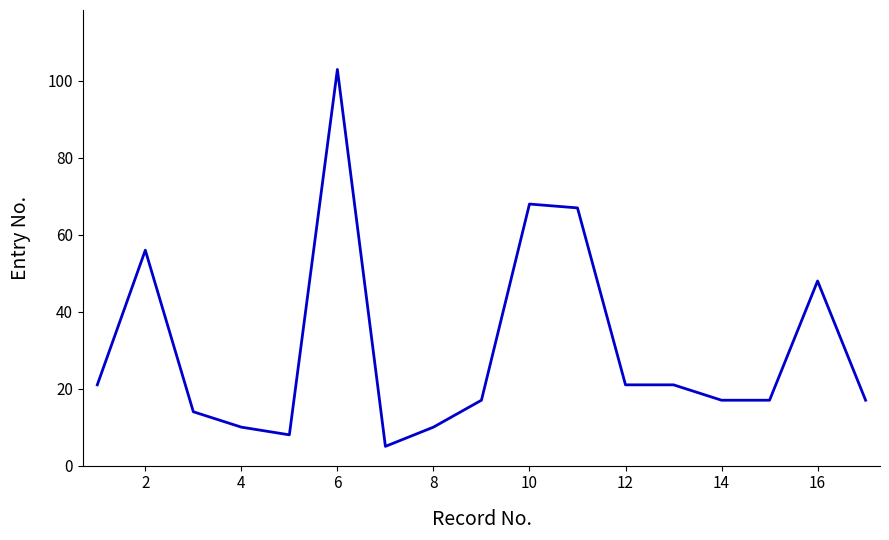

Reading left to right, what are all the values shown in this chart?

21	56	14	10	8	103	5	10	17	68	67	21	21	17	17	48	17